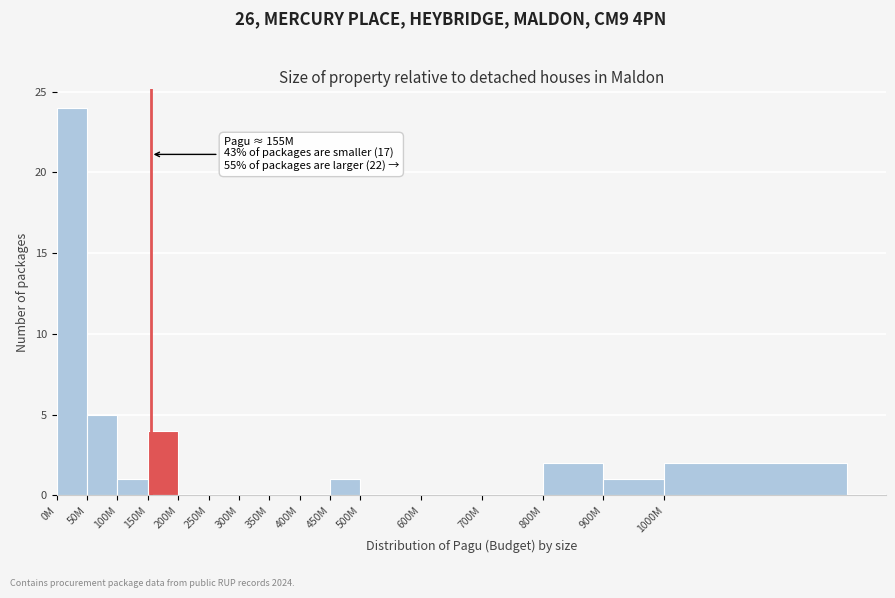

Reading left to right, extract all data points from this chart.

0M=24	50M=5	100M=1	150M=4	200M=0	250M=0	300M=0	350M=0	400M=0	450M=1	500M=0	600M=0	700M=0	800M=2	900M=1	1000M=2